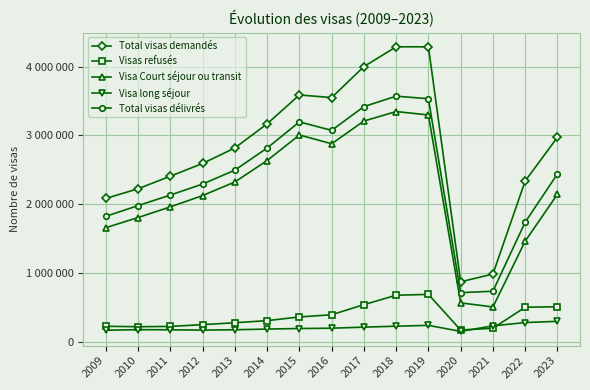

Is this an area chart (filled region under the line)?

No